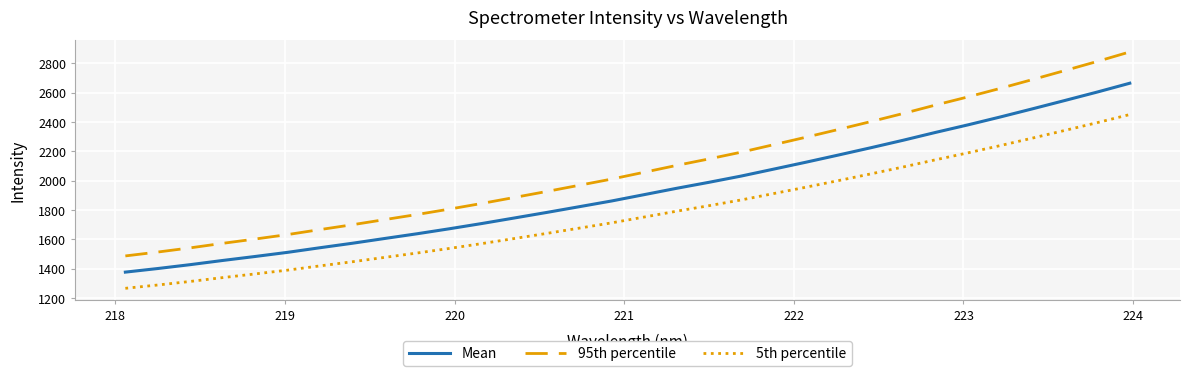

Which series has the largest total across all categories?

95th percentile